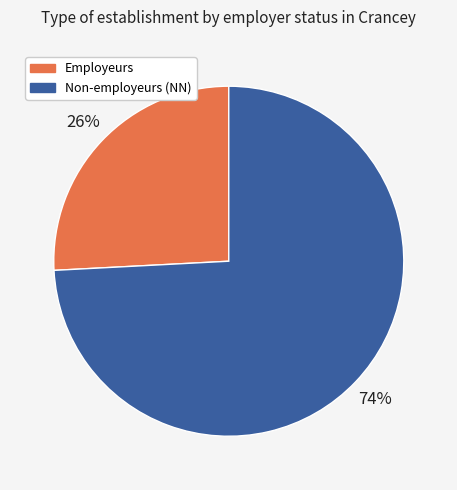

To the nearest percent, what is the average slice percentage?

50%